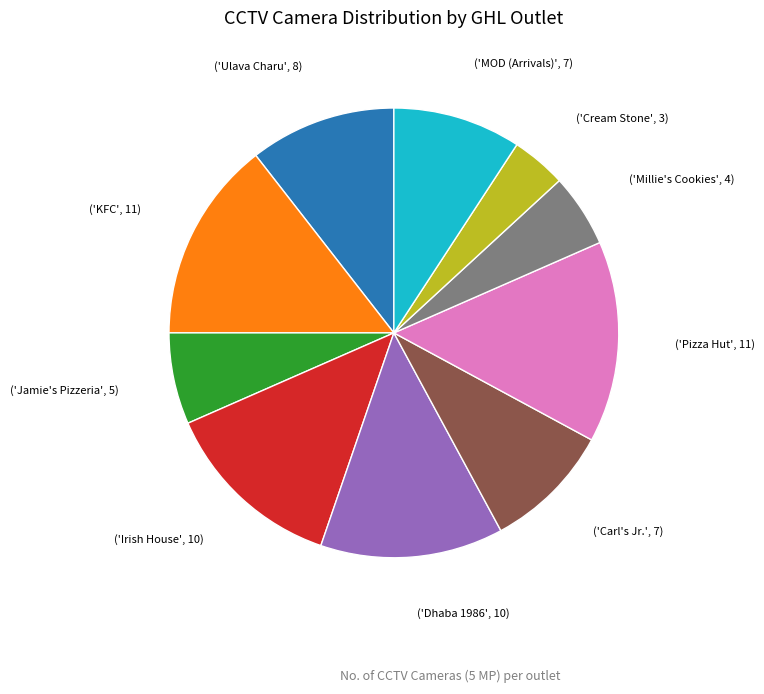

Is there any slice that represents more than half of the pie?

No